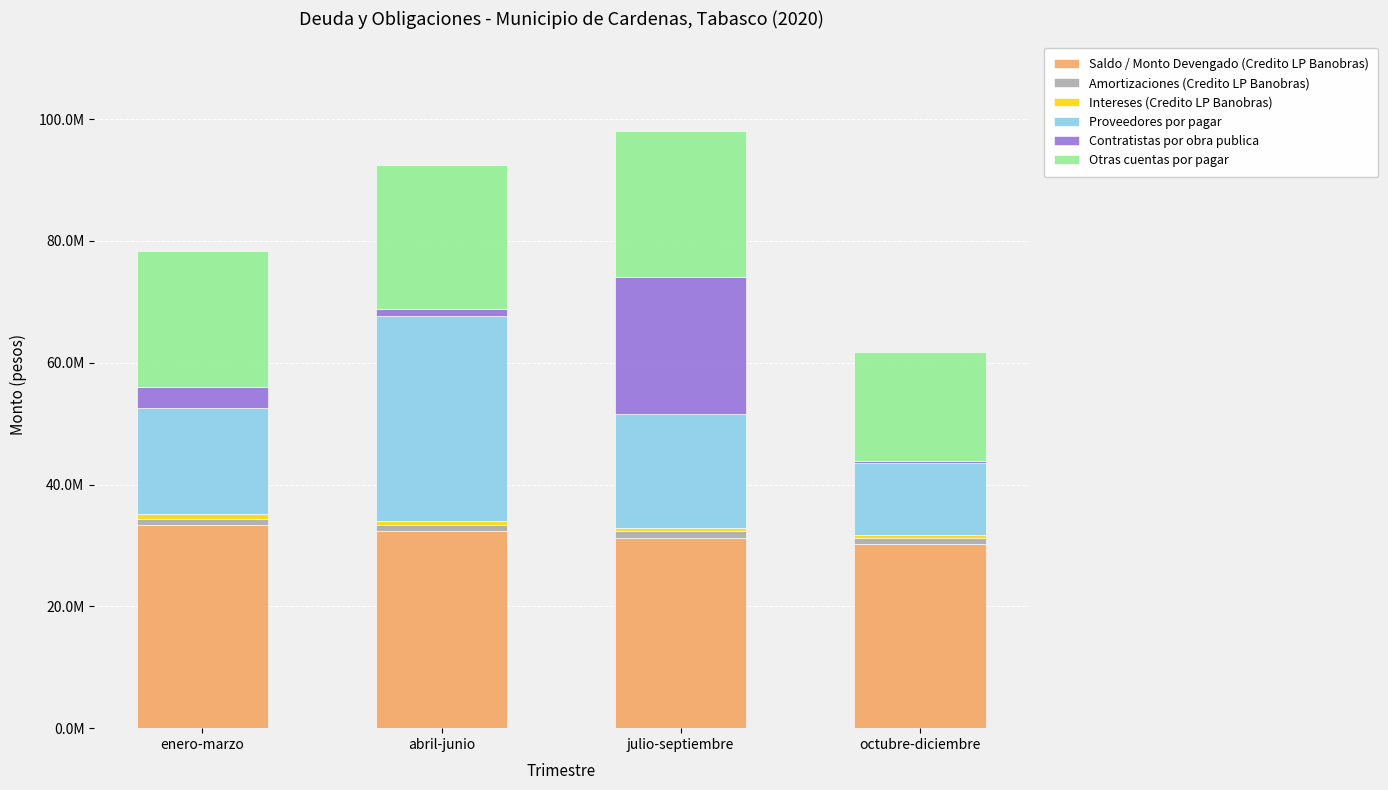

Are the bars horizontal?

No